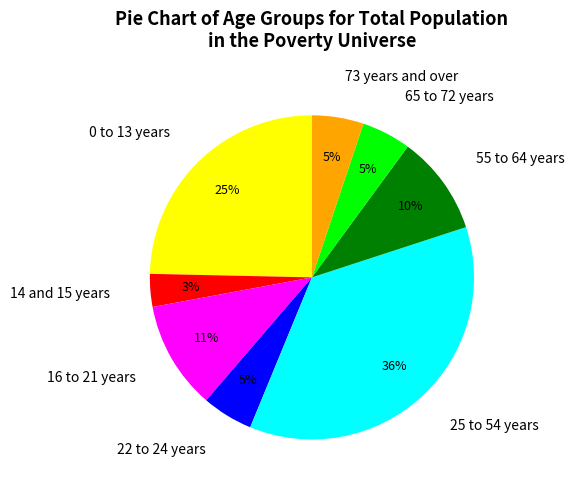

Do 25 to 54 years and 0 to 13 years together represent more than half of the pie?

Yes